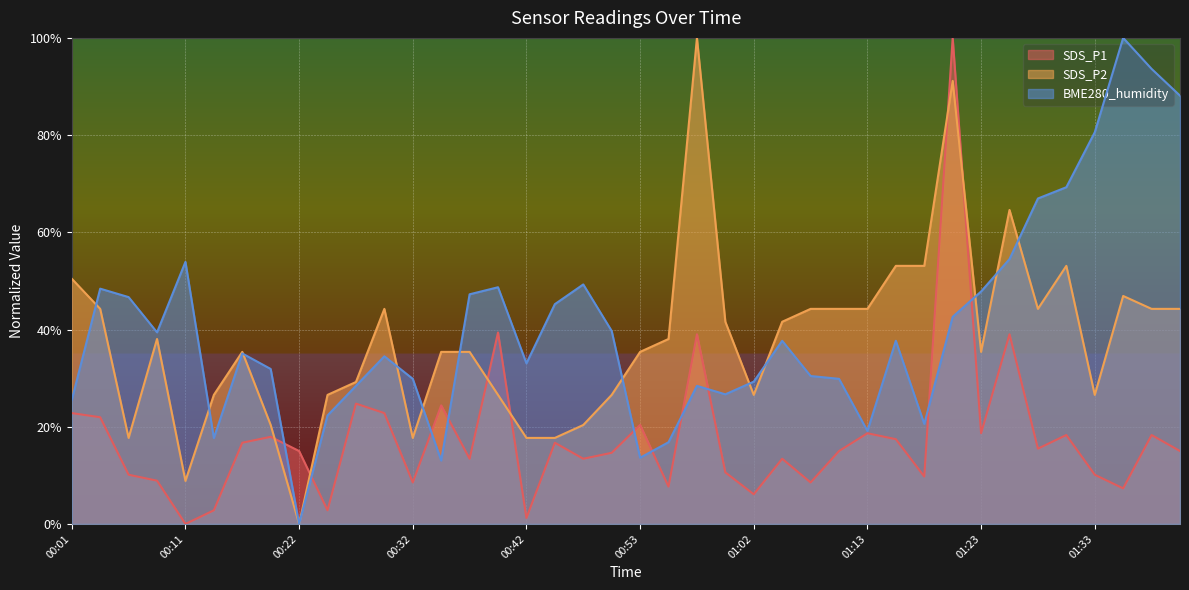

Reading right to left, what are all the values shown in this chart?

SDS_P1: 01:41=15.0	01:39=18.3	01:36=7.3	01:33=10.1	01:31=18.3	01:28=15.5	01:25=39.0	01:23=18.7	01:20=100.0	01:18=9.8	01:15=17.4	01:13=18.7	01:10=15.0	01:08=8.5	01:05=13.4	01:02=6.1	01:00=10.6	00:57=39.0	00:55=7.7	00:53=20.4	00:50=14.6	00:47=13.4	00:44=16.7	00:42=1.2	00:40=39.4	00:37=13.4	00:34=24.4	00:32=8.5	00:29=22.8	00:27=24.8	00:24=2.8	00:22=15.0	00:19=17.9	00:17=16.7	00:14=2.8	00:11=0.0	00:09=8.9	00:06=10.1	00:04=22.0	00:01=22.8
SDS_P2: 01:41=44.2	01:39=44.2	01:36=46.9	01:33=26.5	01:31=53.1	01:28=44.2	01:25=64.6	01:23=35.4	01:20=91.2	01:18=53.1	01:15=53.1	01:13=44.2	01:10=44.2	01:08=44.2	01:05=41.6	01:02=26.5	01:00=41.6	00:57=100.0	00:55=38.1	00:53=35.4	00:50=26.5	00:47=20.4	00:44=17.7	00:42=17.7	00:40=26.5	00:37=35.4	00:34=35.4	00:32=17.7	00:29=44.2	00:27=29.2	00:24=26.5	00:22=0.0	00:19=20.4	00:17=35.4	00:14=26.5	00:11=8.8	00:09=38.1	00:06=17.7	00:04=44.2	00:01=50.4
BME280_humidity: 01:41=88.1	01:39=93.6	01:36=100.0	01:33=80.6	01:31=69.3	01:28=67.0	01:25=54.5	01:23=47.8	01:20=42.6	01:18=20.6	01:15=37.7	01:13=19.1	01:10=29.9	01:08=30.4	01:05=37.7	01:02=29.3	01:00=26.7	00:57=28.4	00:55=16.8	00:53=13.6	00:50=39.7	00:47=49.3	00:44=45.2	00:42=33.0	00:40=48.7	00:37=47.2	00:34=13.0	00:32=29.9	00:29=34.5	00:27=28.4	00:24=22.3	00:22=0.0	00:19=31.9	00:17=35.1	00:14=17.7	00:11=53.9	00:09=39.4	00:06=46.7	00:04=48.4	00:01=25.5